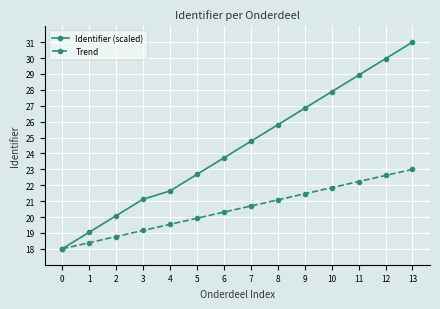

What is the spread (max minus min) of values at 3?

2.0